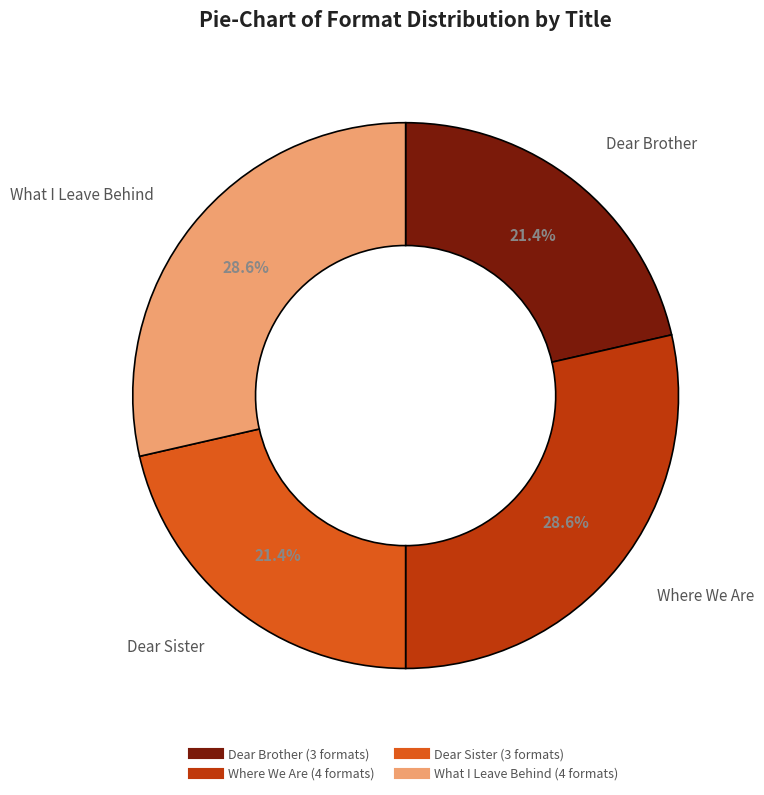

The Where We Are slice represents 21% of the pie. True or false?

False